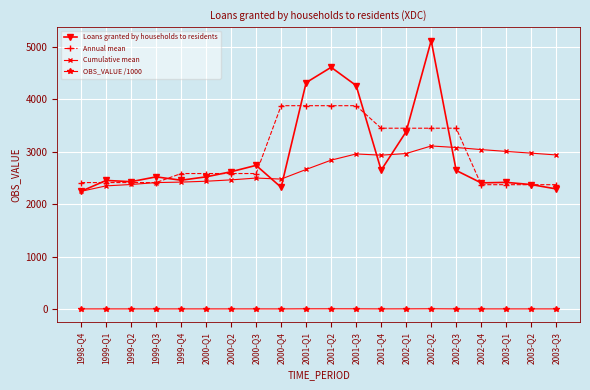

Which series has the largest range (max minus min)?

Loans granted by households to residents